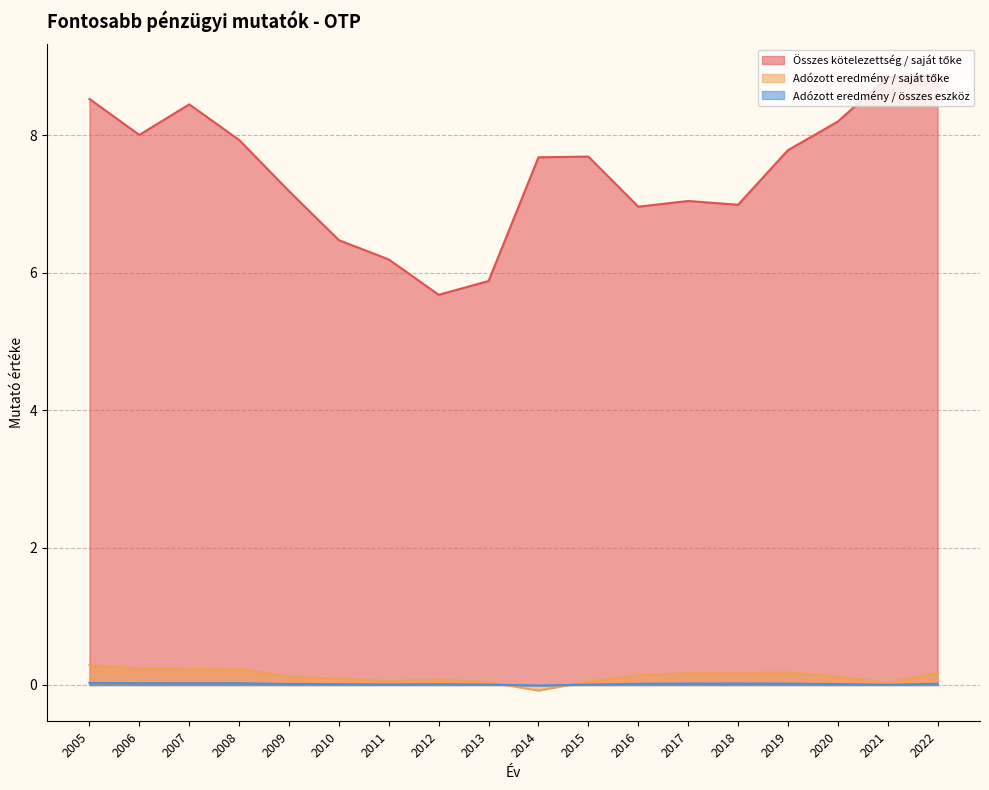

Where is the first local minimum for Adózott eredmény / saját tőke?

2011